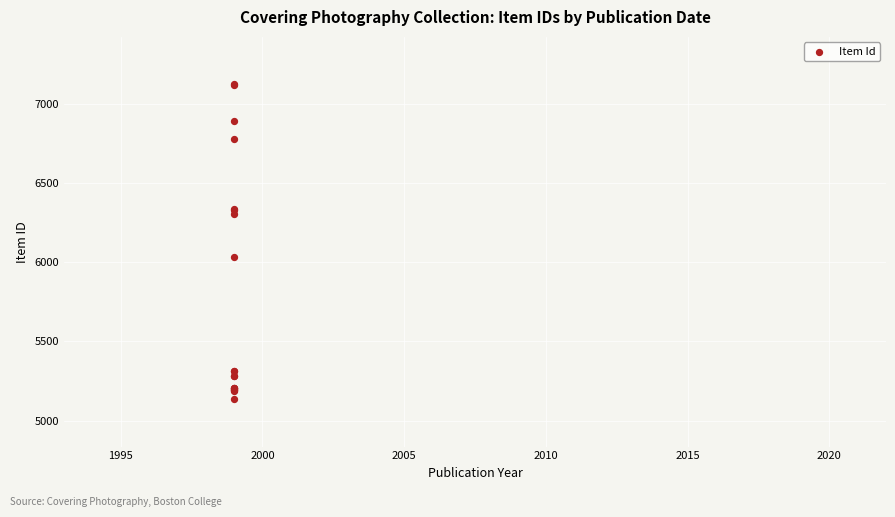

What Y value in the scatter plot is closest to 6128?

6032